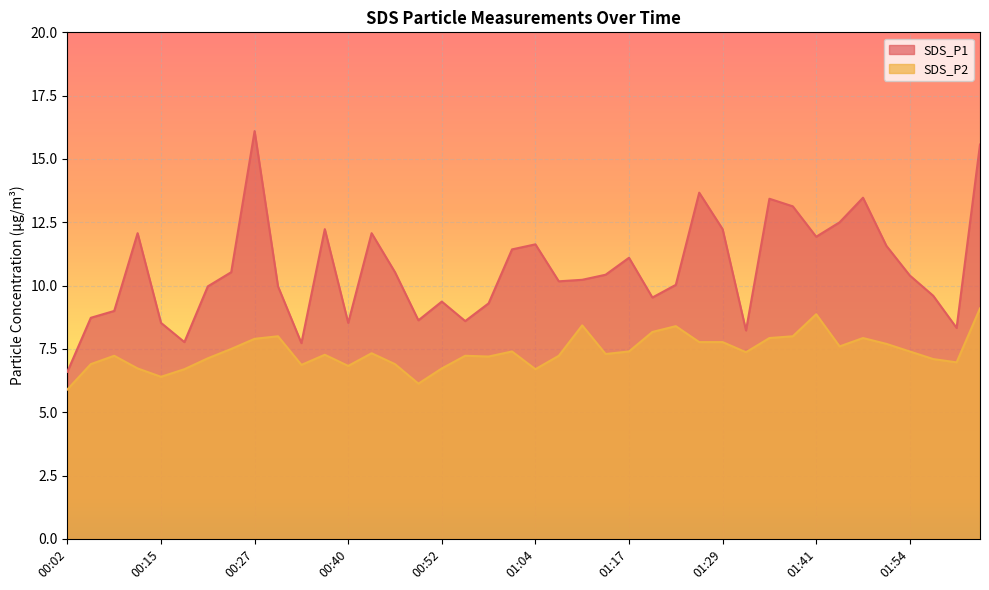

What are all the series names shown in the legend?

SDS_P1, SDS_P2